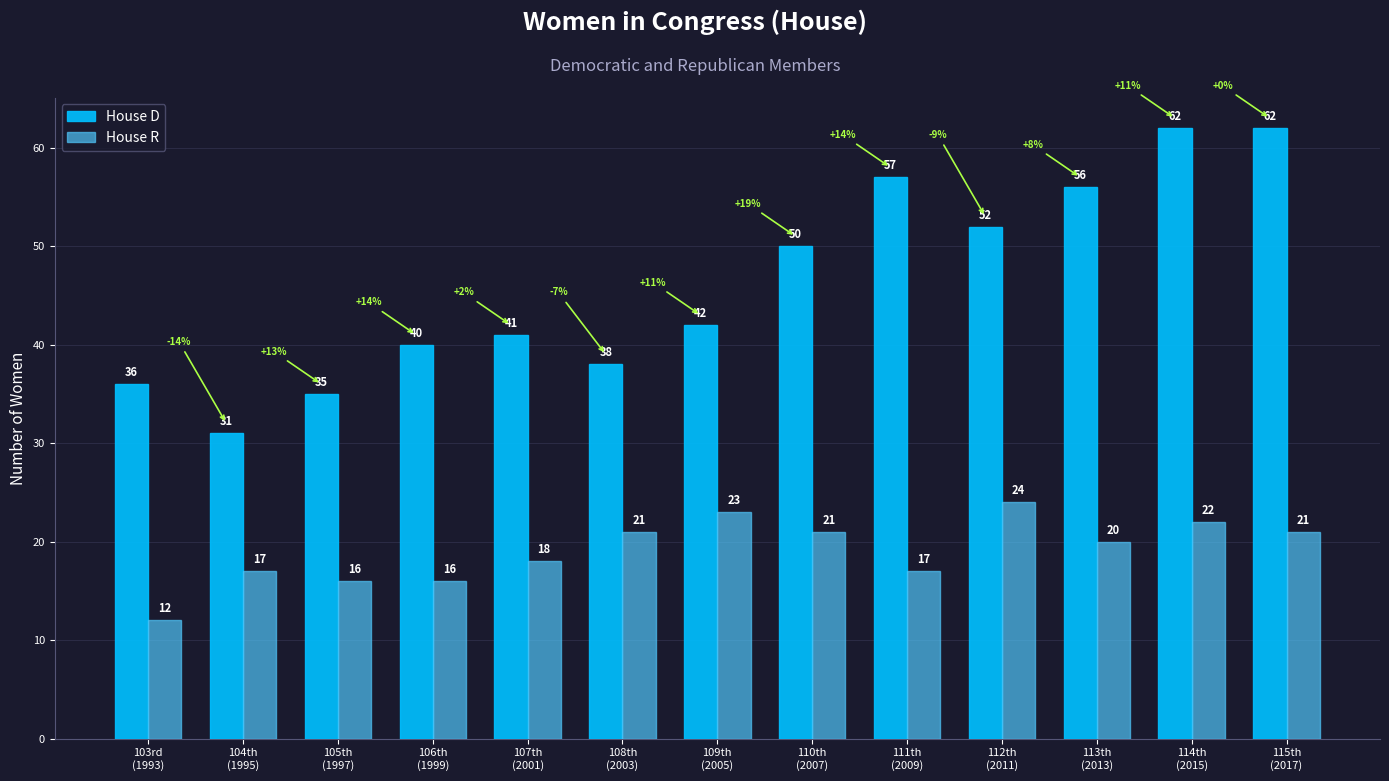

List the series in order of their overall mean, highest first.

House D, House R